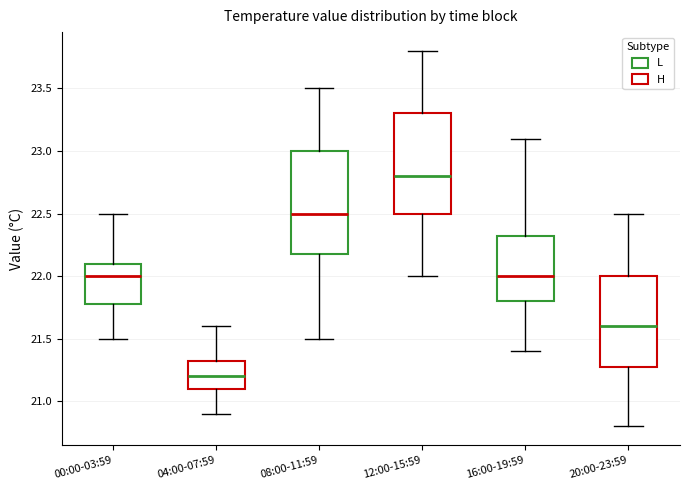

Reading left to right, read every box against the y-axis: the position of its median line, the range the box covers, and the ends of its whiskers. The values are not printed on the chart, so give them approximately, as read against the axis.

00:00-03:59: median 22.00, box 21.80 to 22.10, whiskers 21.50 to 22.50
04:00-07:59: median 21.20, box 21.10 to 21.35, whiskers 20.90 to 21.60
08:00-11:59: median 22.50, box 22.20 to 23.00, whiskers 21.50 to 23.50
12:00-15:59: median 22.80, box 22.50 to 23.30, whiskers 22.00 to 23.80
16:00-19:59: median 22.00, box 21.80 to 22.35, whiskers 21.40 to 23.10
20:00-23:59: median 21.60, box 21.30 to 22.00, whiskers 20.80 to 22.50